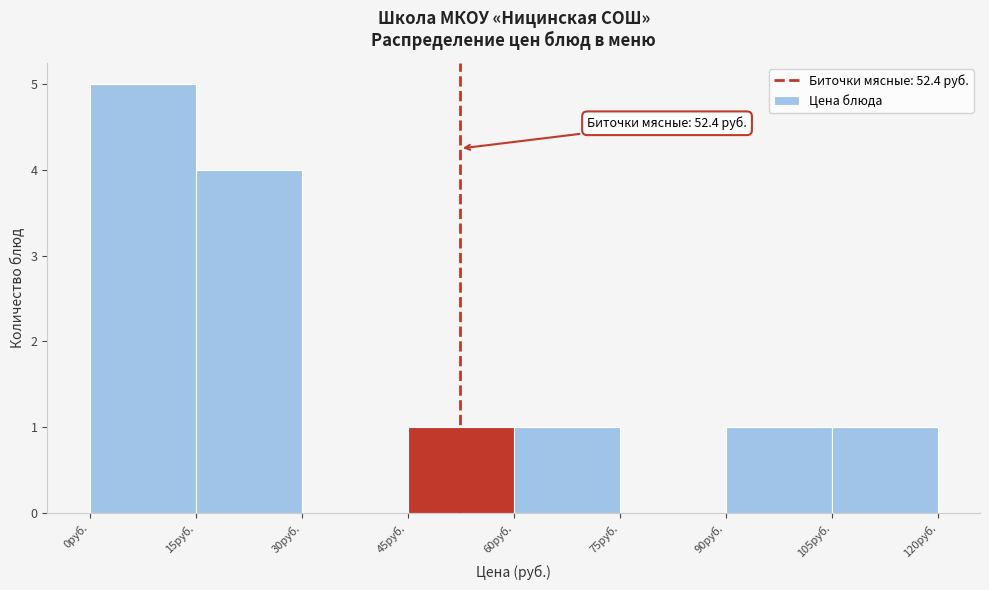

Over which range of the x-axis is the bar tallest?

0 to 15